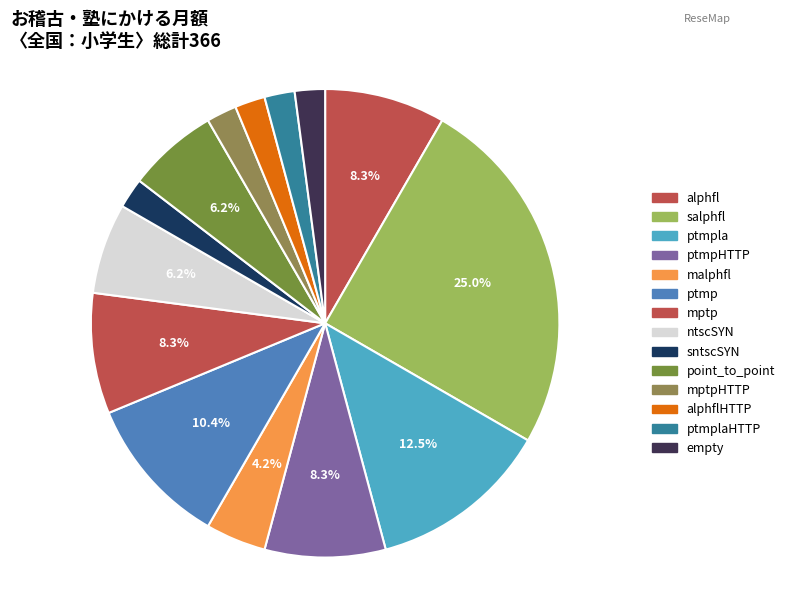

To the nearest percent, what is the average slice percentage?

7%